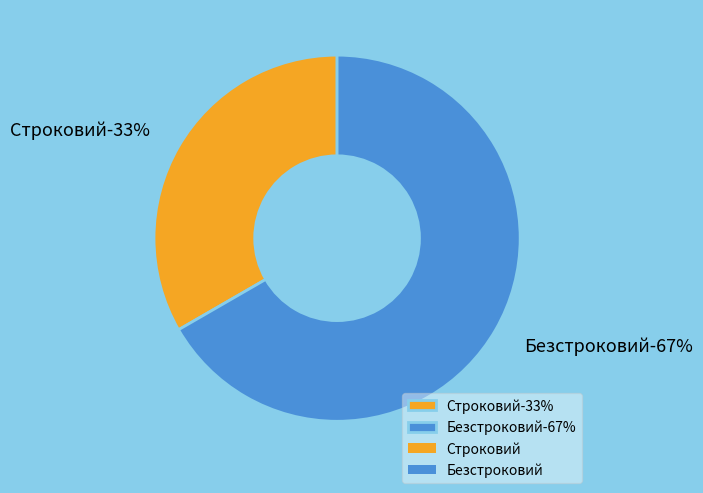

How many slices are in this pie chart?

2